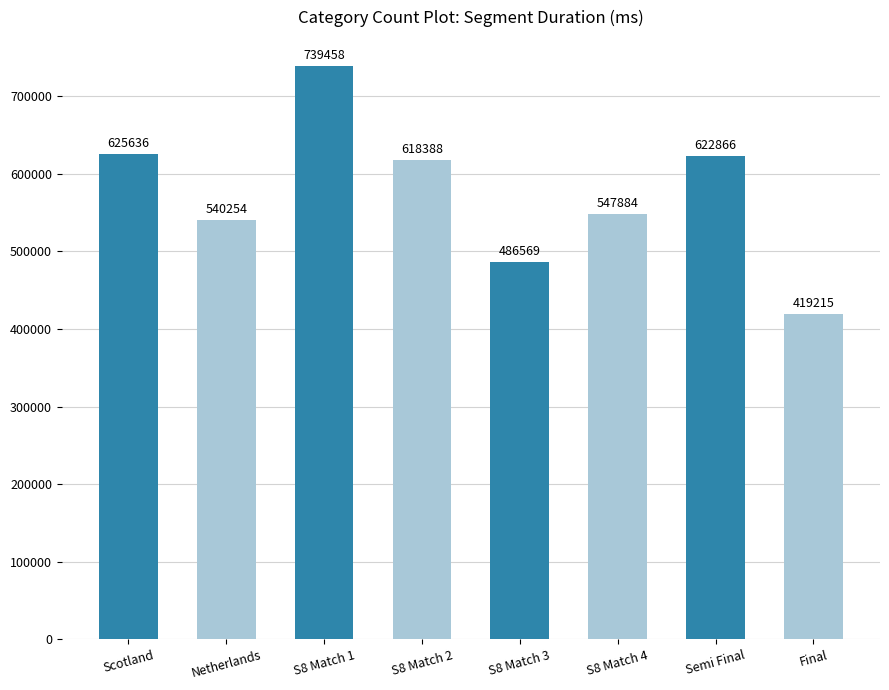

Reading left to right, transcribe all the data shown in this chart.

Scotland=625636	Netherlands=540254	S8 Match 1=739458	S8 Match 2=618388	S8 Match 3=486569	S8 Match 4=547884	Semi Final=622866	Final=419215